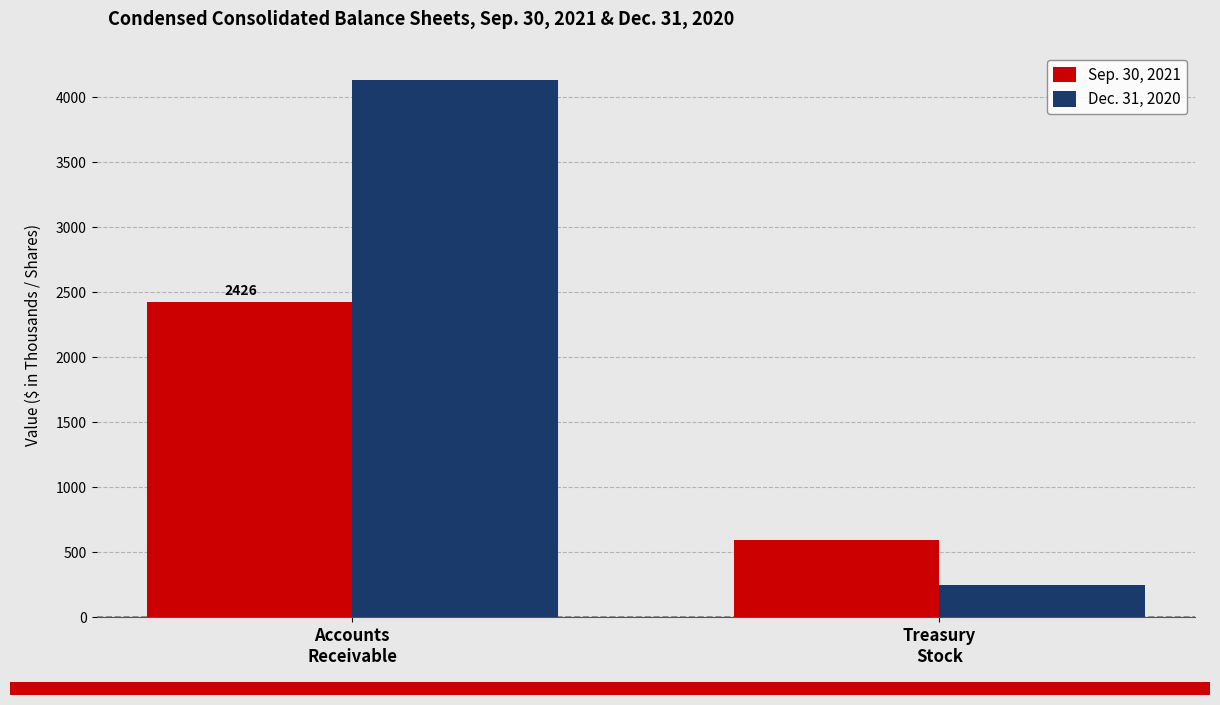

Count the number of data series in this chart.

2